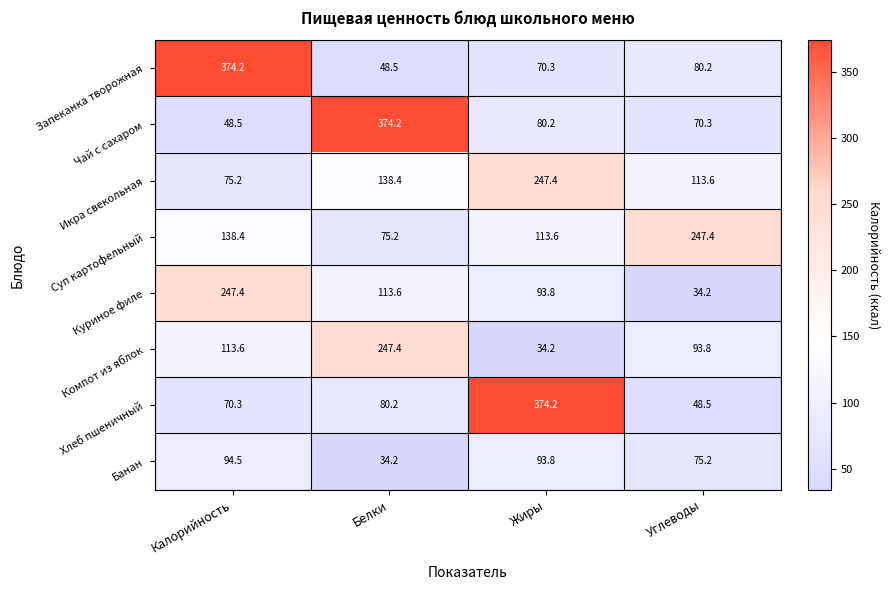

List the labels in order of Банан value, smallest first.

Белки, Углеводы, Жиры, Калорийность